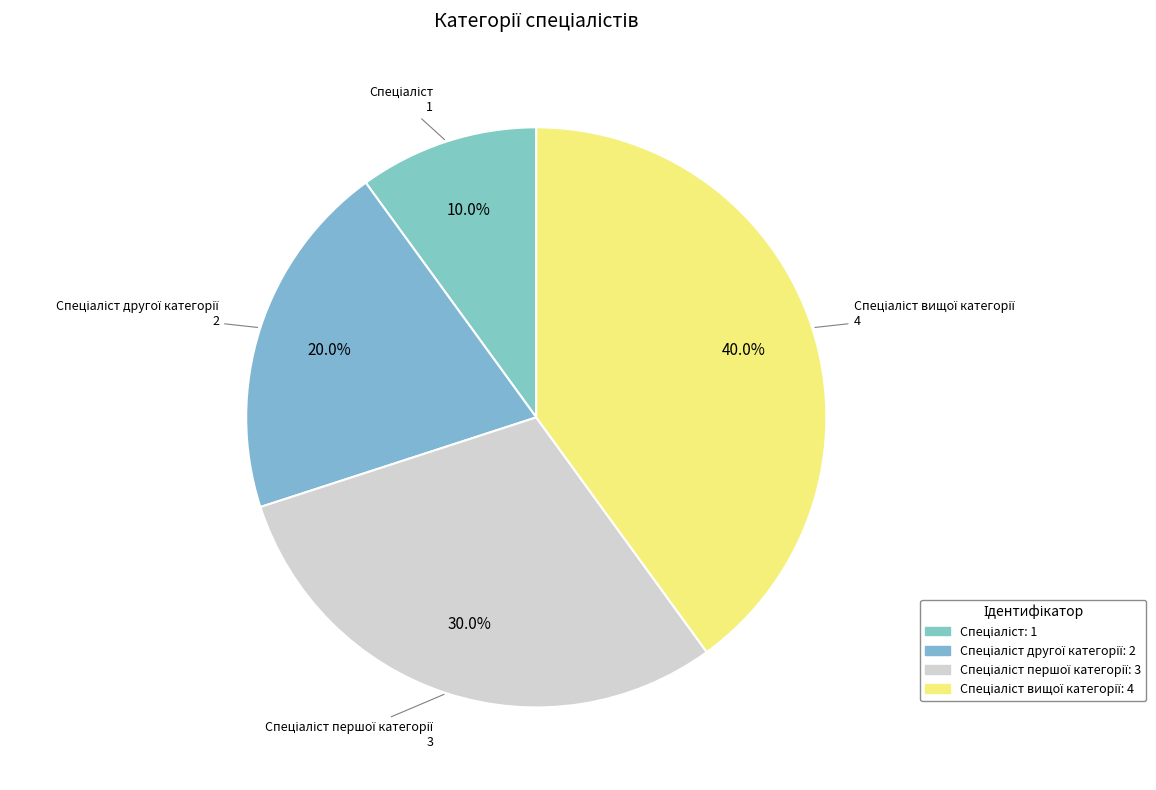

Rank the categories by value from highest to lowest.

Спеціаліст вищої категорії, Спеціаліст першої категорії, Спеціаліст другої категорії, Спеціаліст